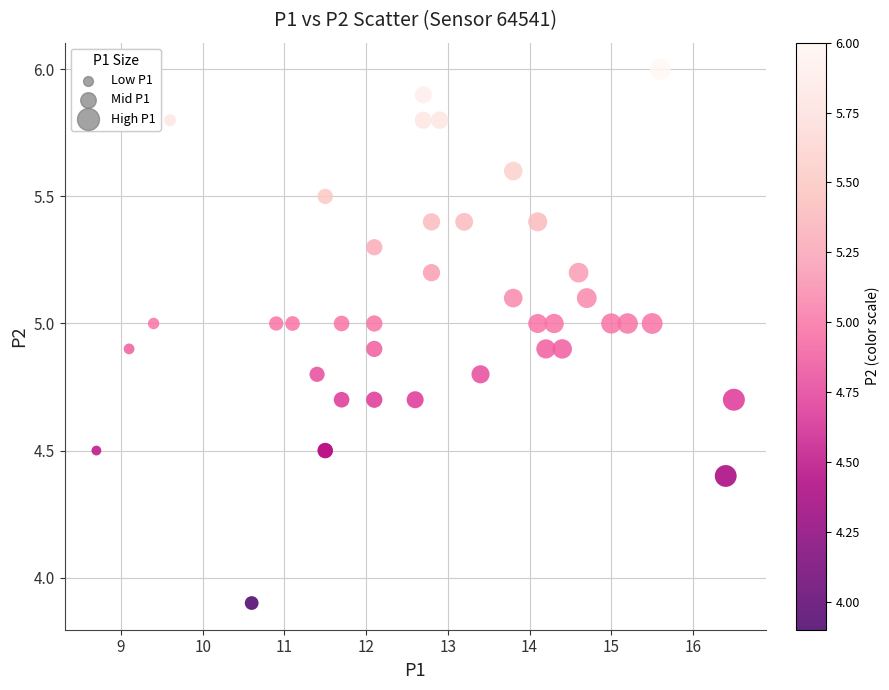

What Y value in the scatter plot is closest to 4?

3.9